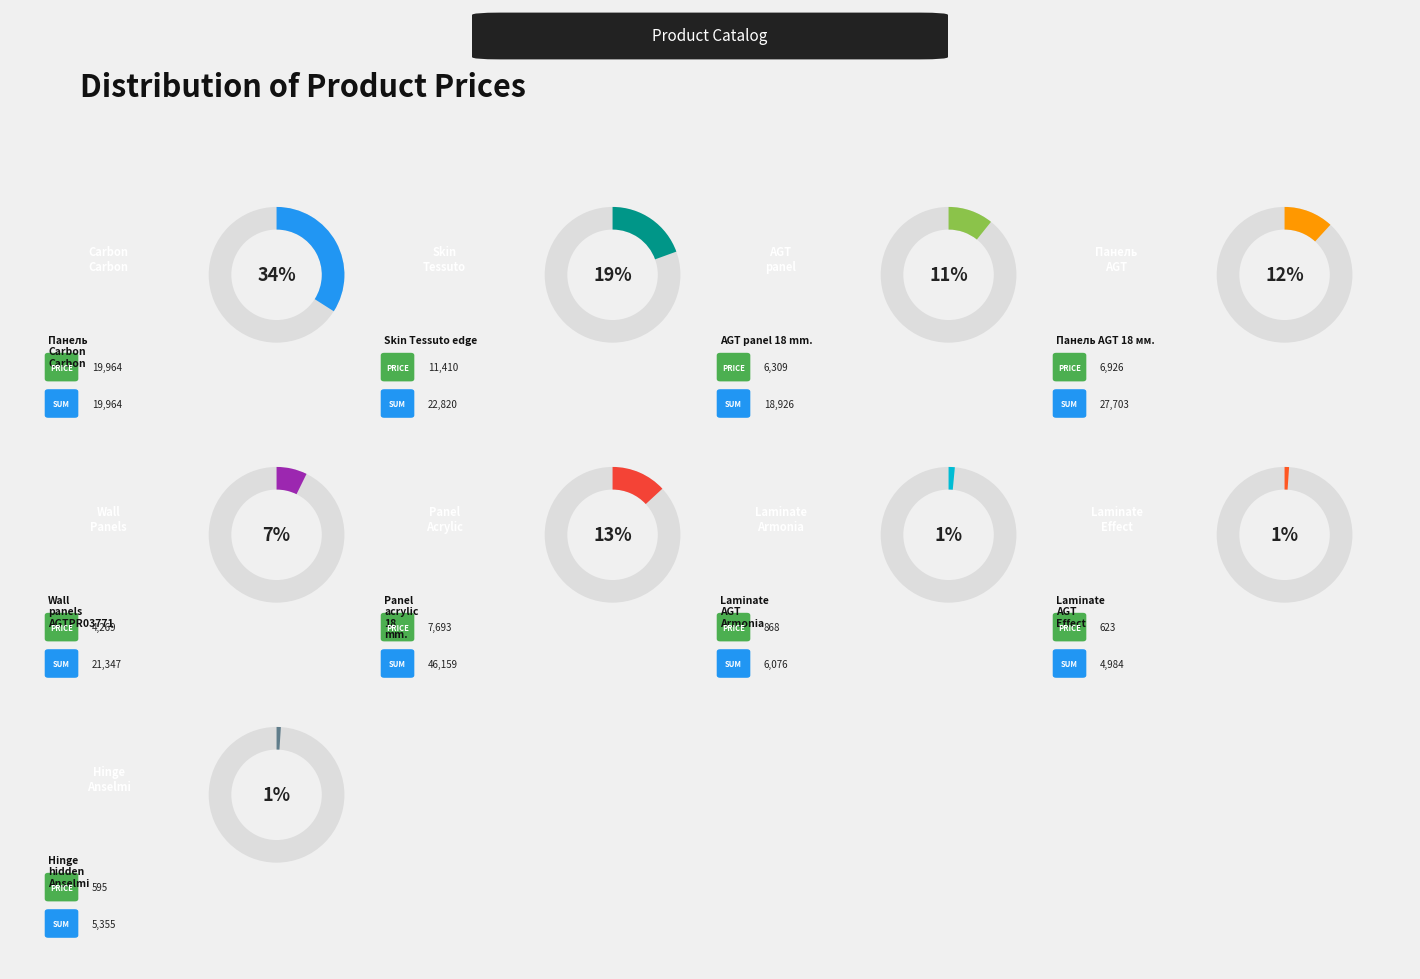

Is there any slice that represents more than half of the pie?

No